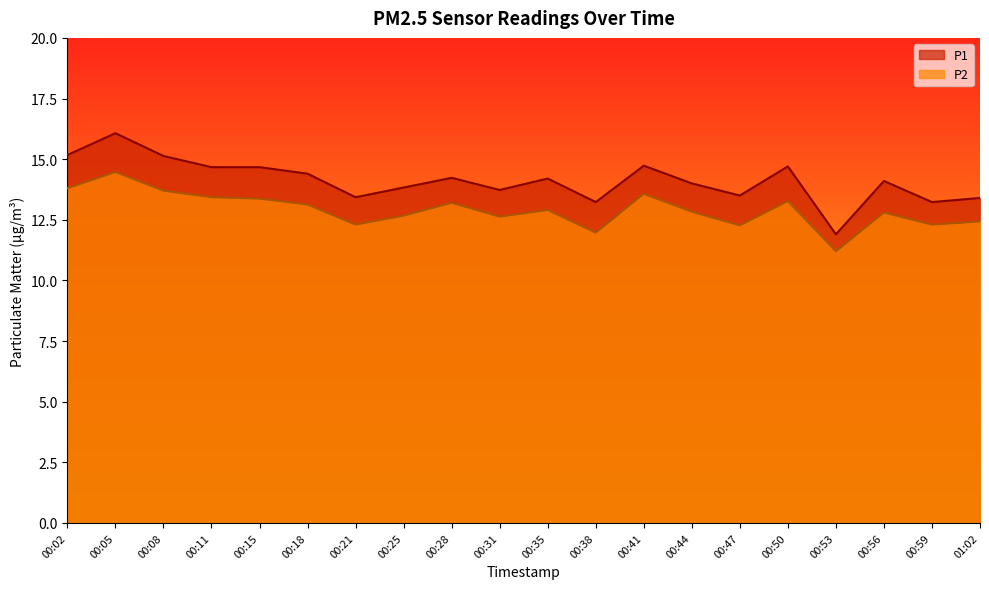

Which series changed the most between 00:41 and 01:02?

P1